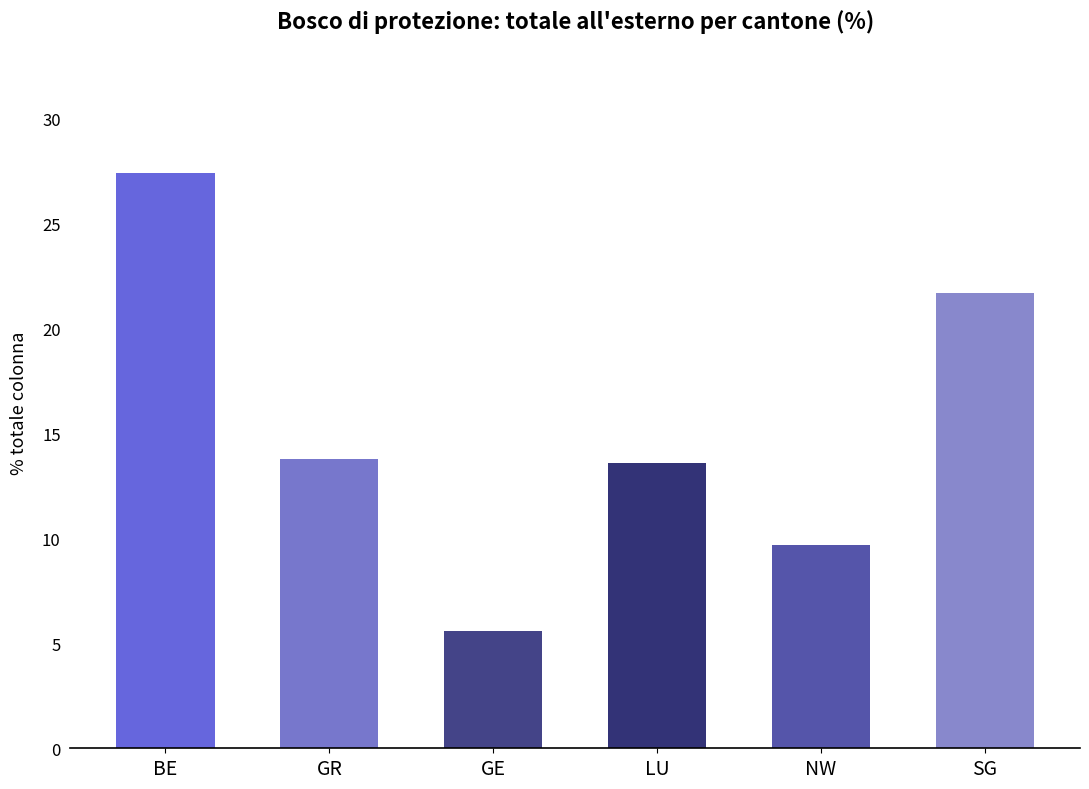

Reading left to right, what are all the values shown in this chart?

27.4	13.8	5.6	13.6	9.7	21.7